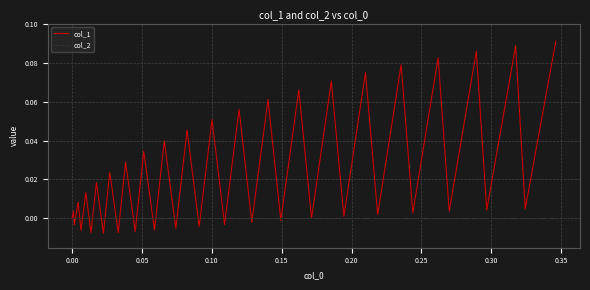

What are all the series names shown in the legend?

col_1, col_2